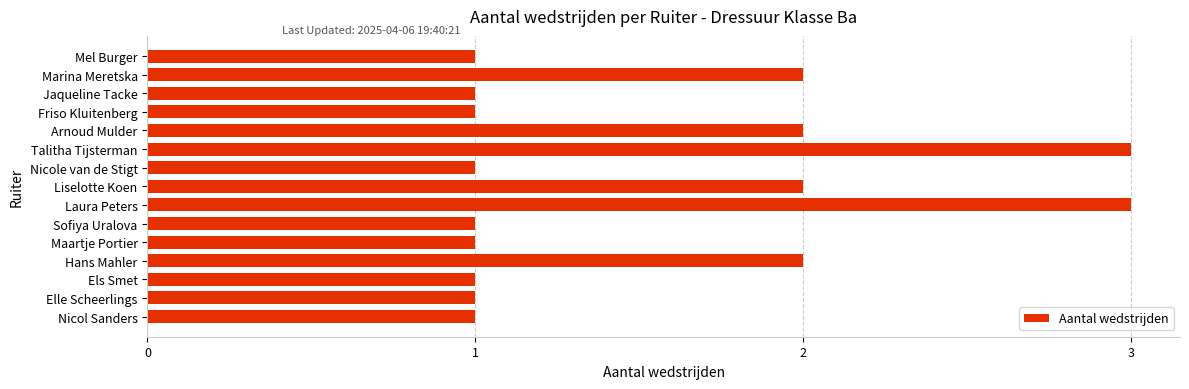

The chart shows a value of 1 at Elle Scheerlings. True or false?

True